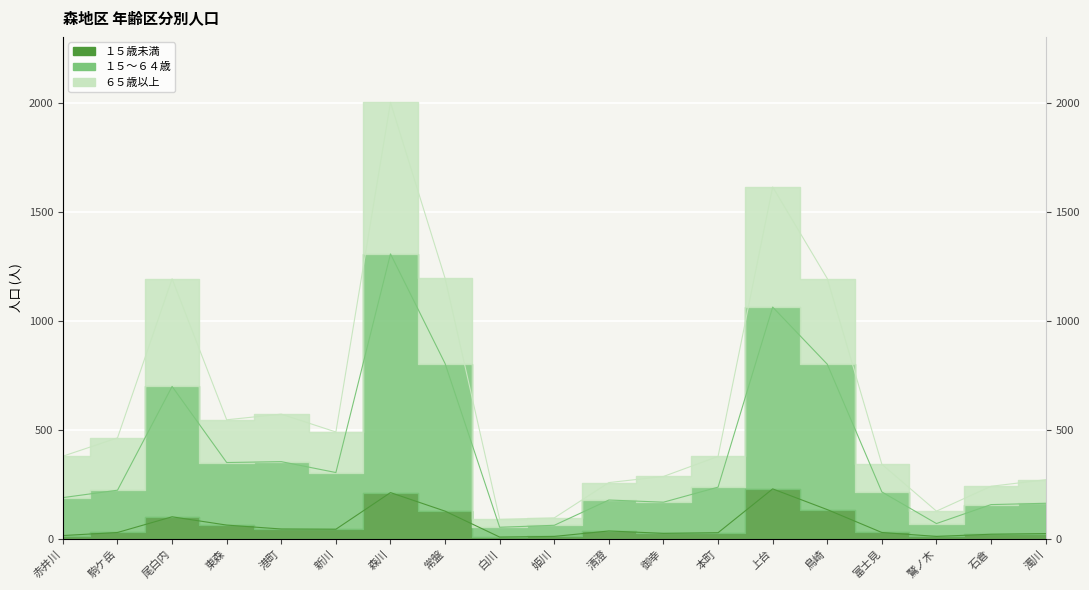

The value of １５～６４歳 at 御幸 is 265. True or false?

False